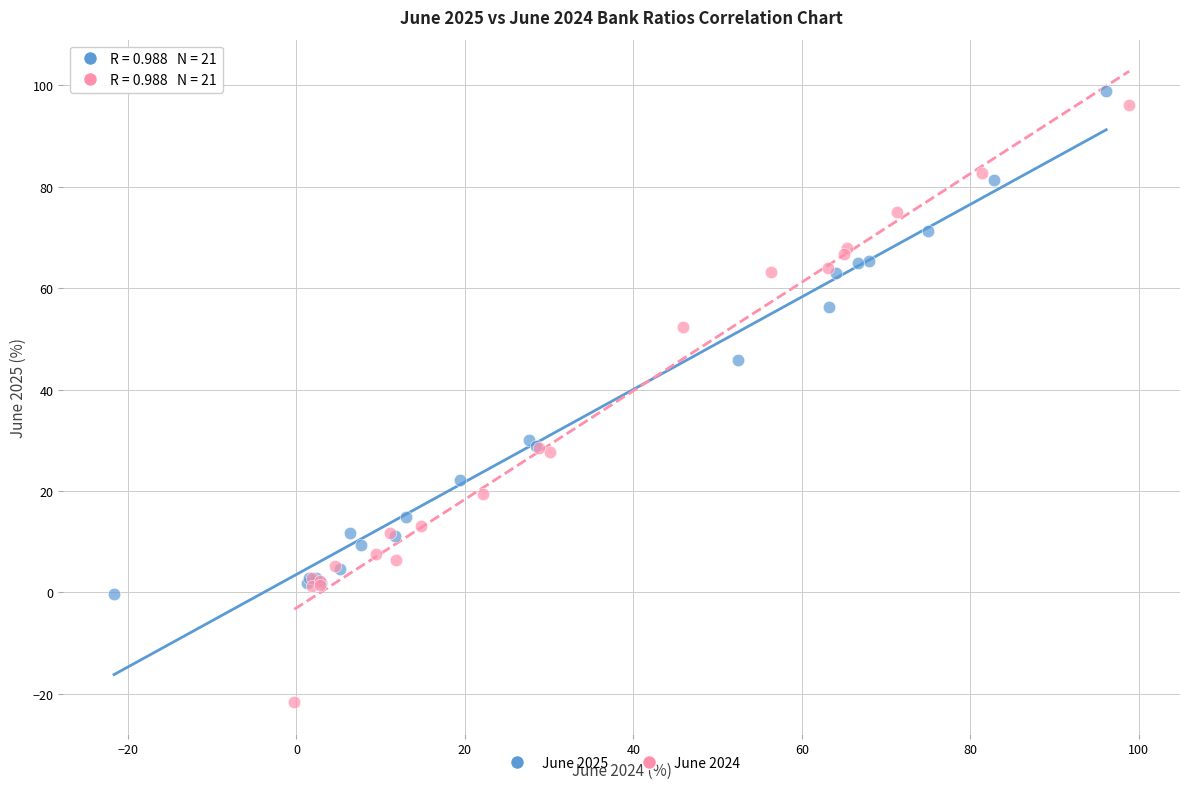

Which series contains the lowest Y value?

June 2024